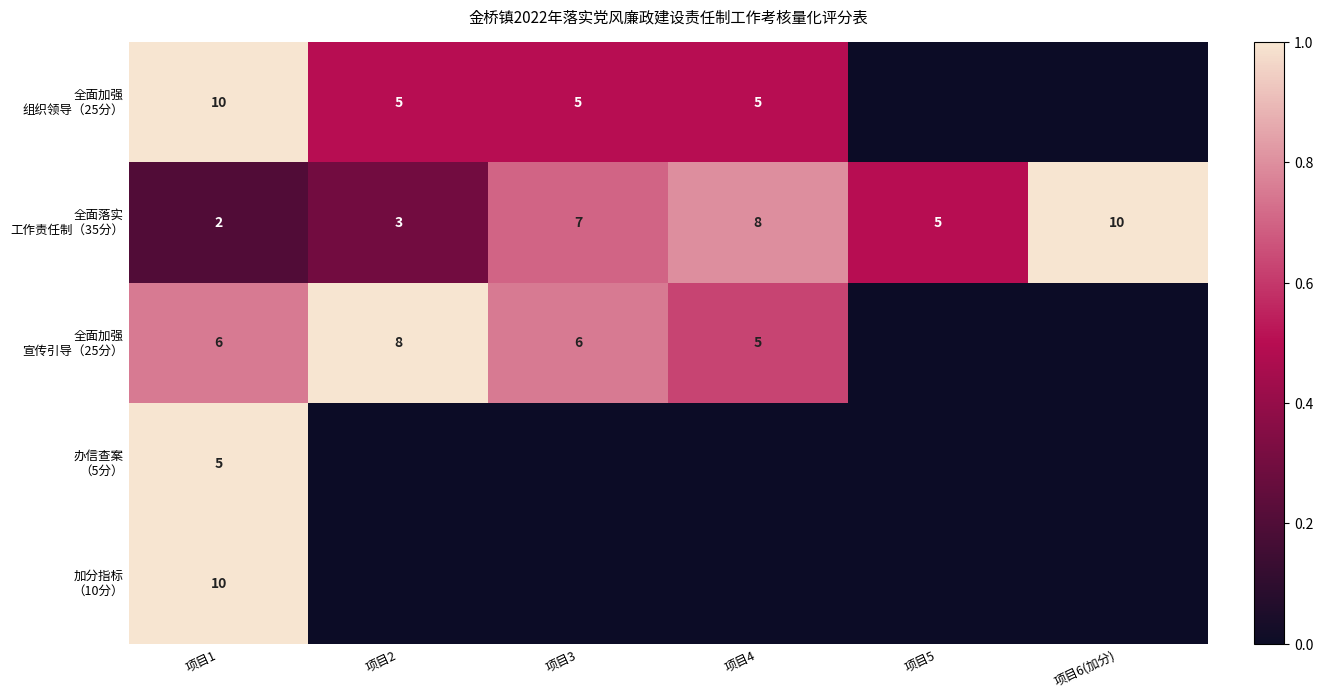

How many categories are shown in the chart?

6